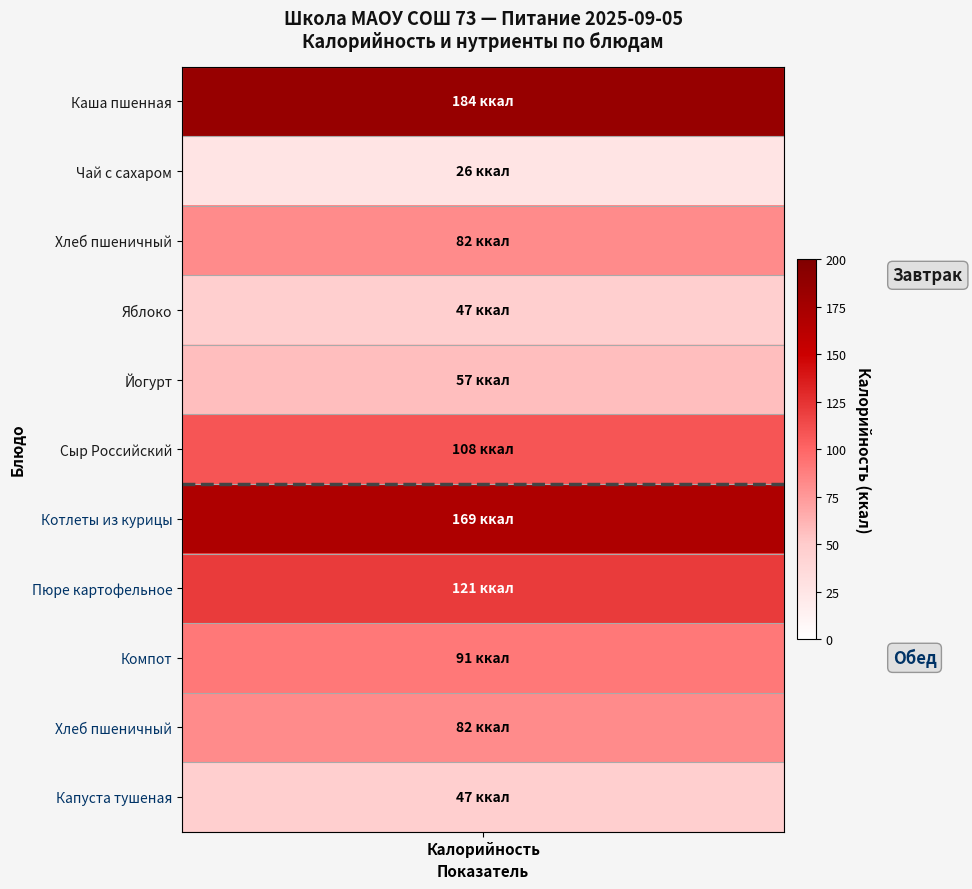

Which series has the widest spread of values?

Завтрак